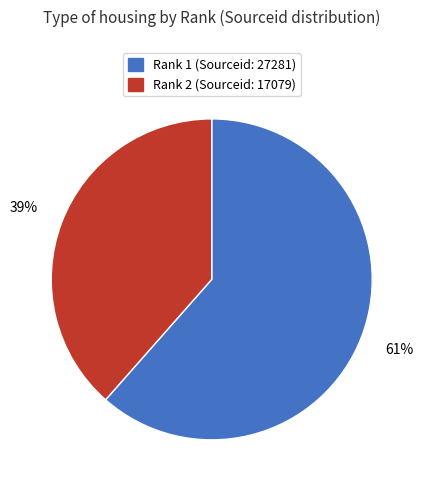

To the nearest percent, what is the average slice percentage?

50%